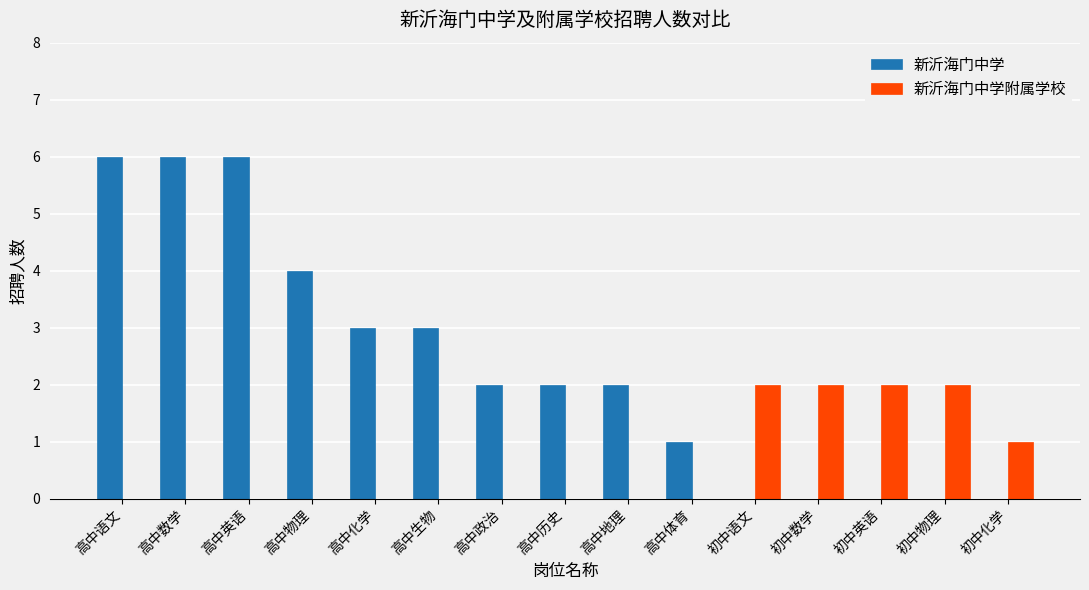

The value of 新沂海门中学附属学校 at 高中英语 is 1. True or false?

False